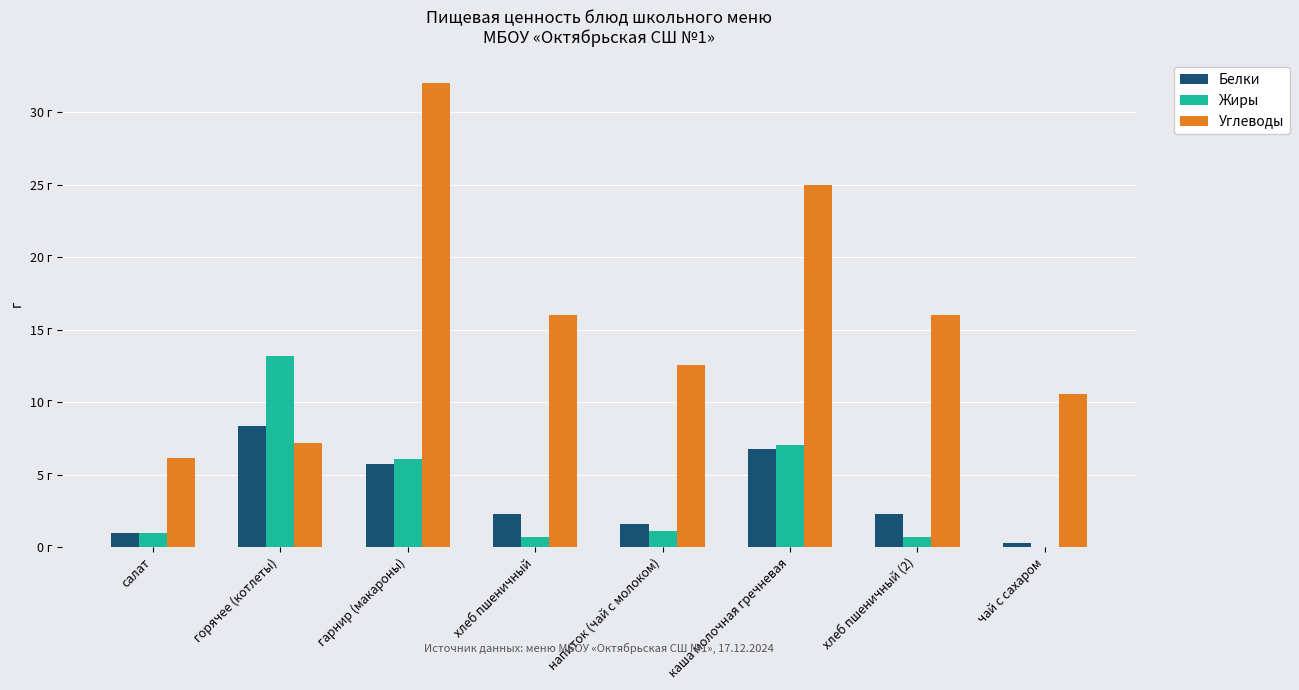

What is the sum of the Углеводы values at чай с сахаром and хлеб пшеничный?

26.6